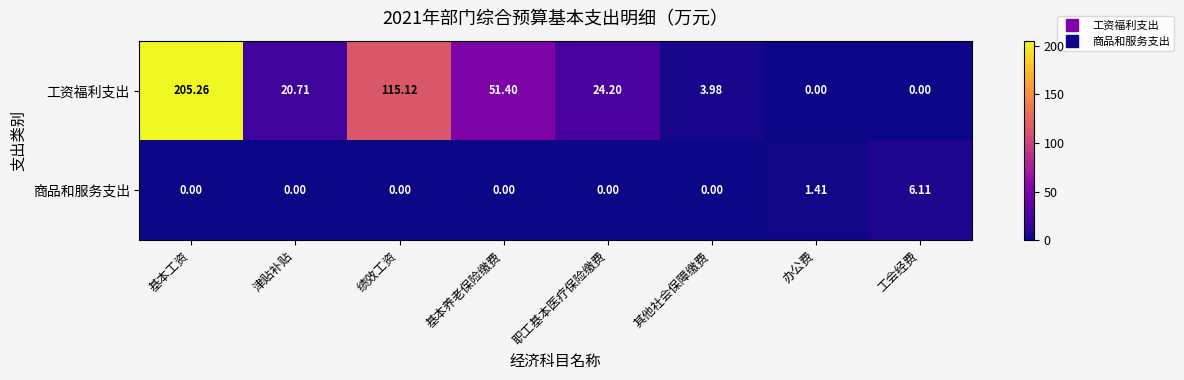

How many data points in 工资福利支出 are above 24?

4